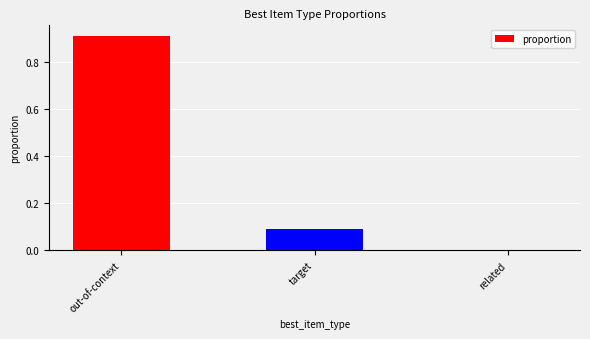

Where is the data nearest to the value 0?

related